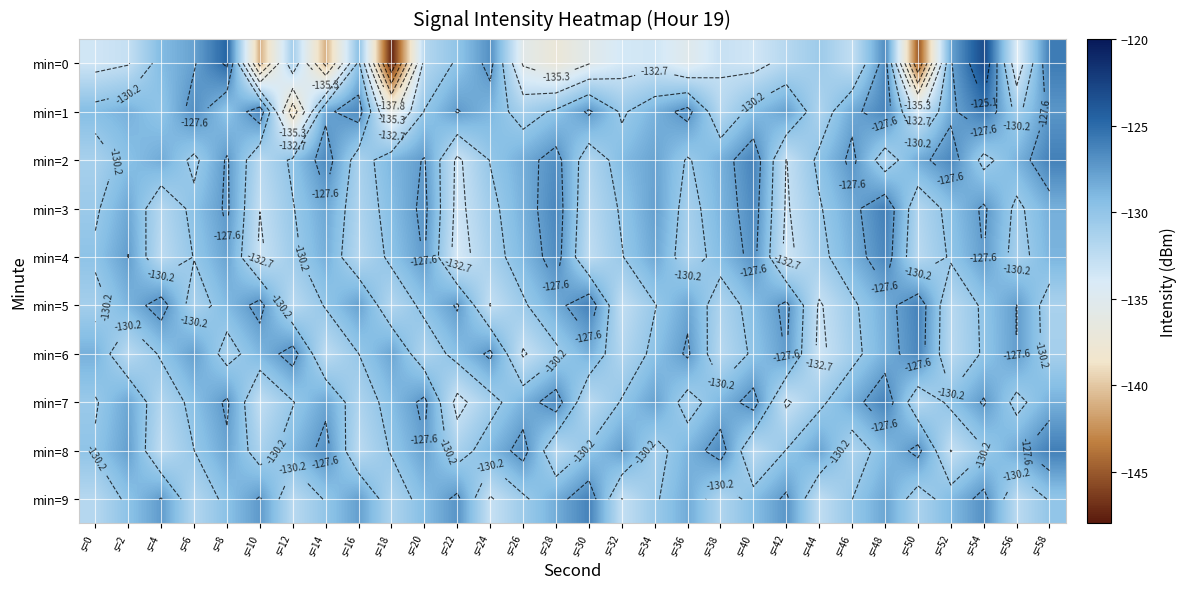

What is the difference between the min=3 values at s=10 and s=42?

0.3